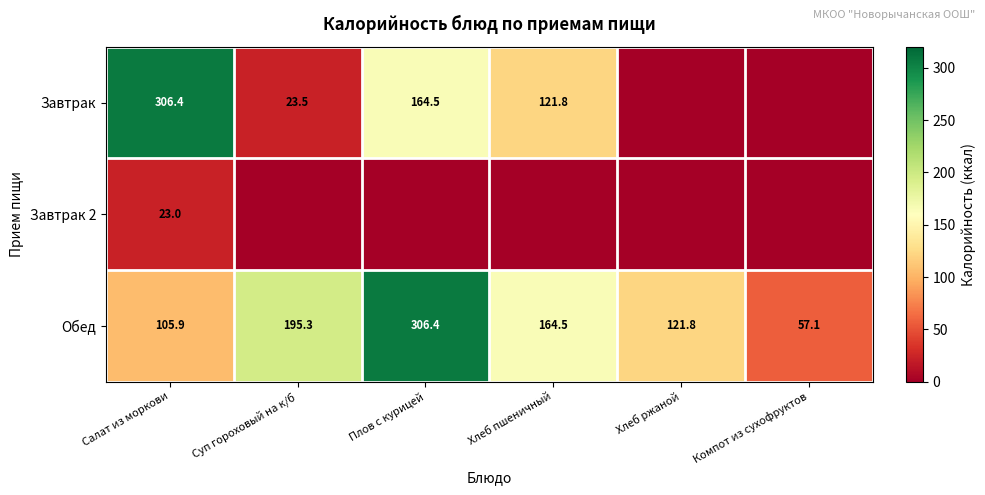

Rank the categories by Обед value from lowest to highest.

Компот из сухофруктов, Салат из моркови, Хлеб ржаной, Хлеб пшеничный, Суп гороховый на к/б, Плов с курицей